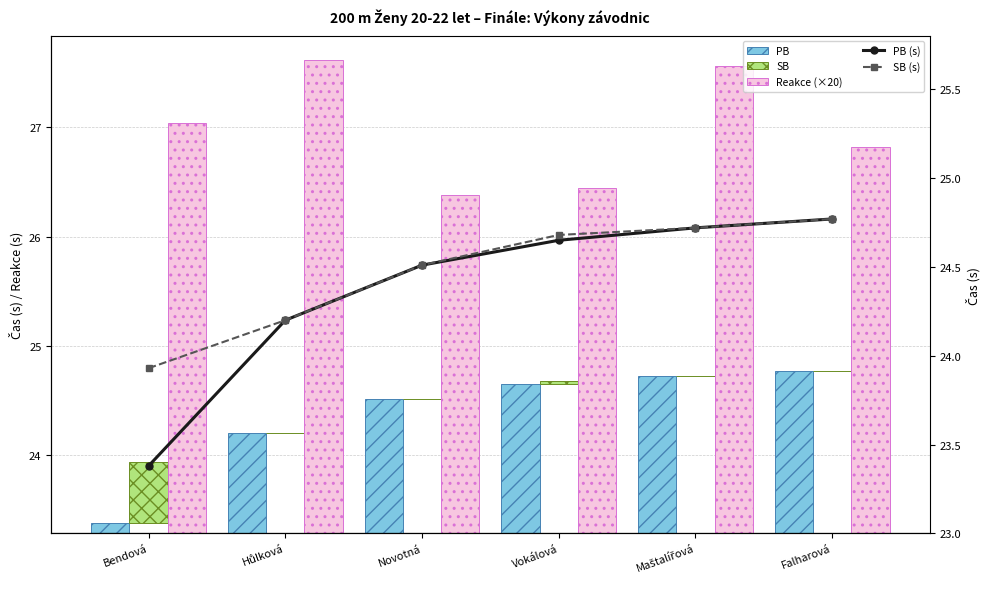

At which label does SB (s) first exceed 24?

Hůlková